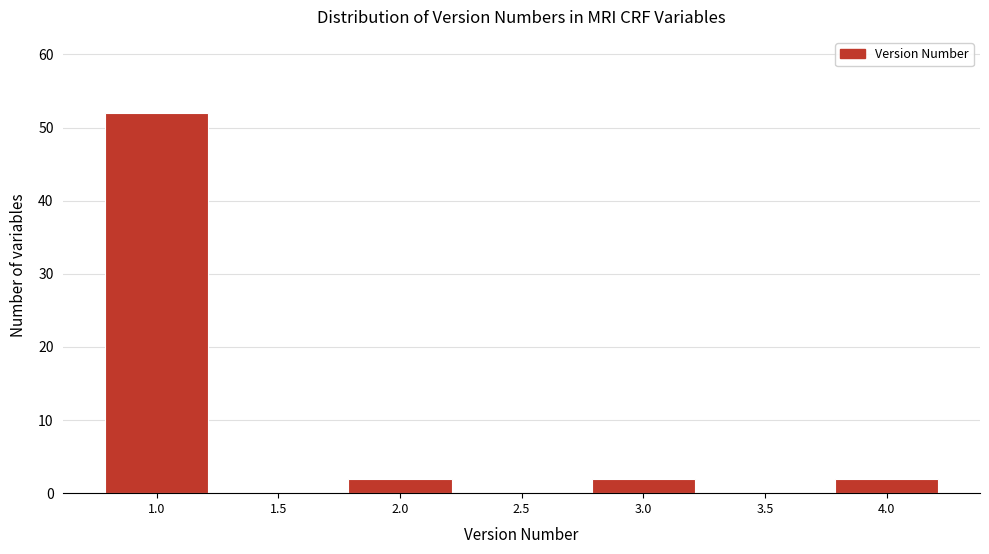

Reading left to right, what are all the values shown in this chart?

1.0=52	1.5=0	2.0=2	2.5=0	3.0=2	3.5=0	4.0=2